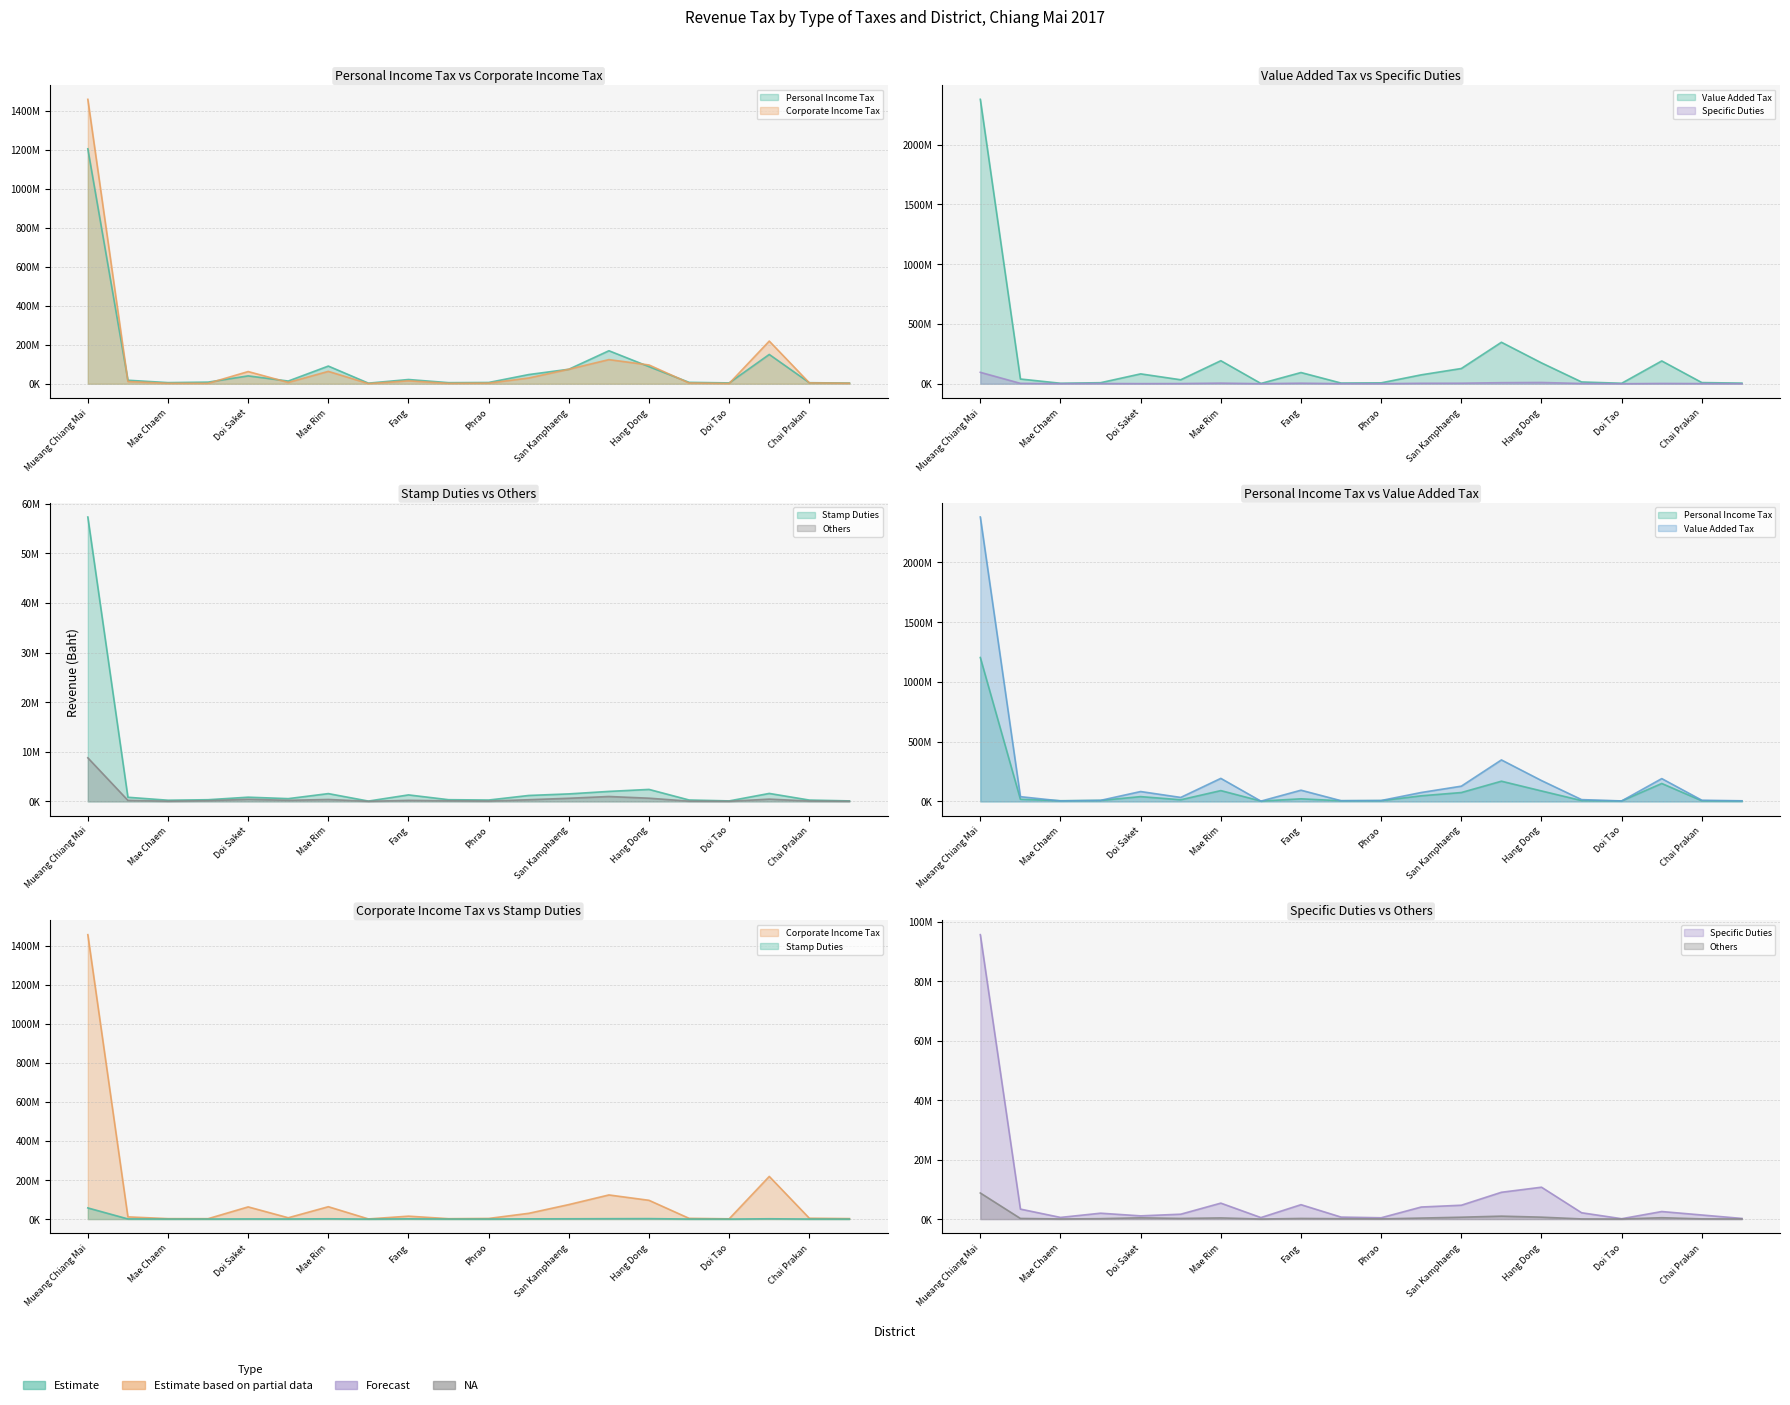

What is the sum of all Corporate Income Tax values?

2182609926